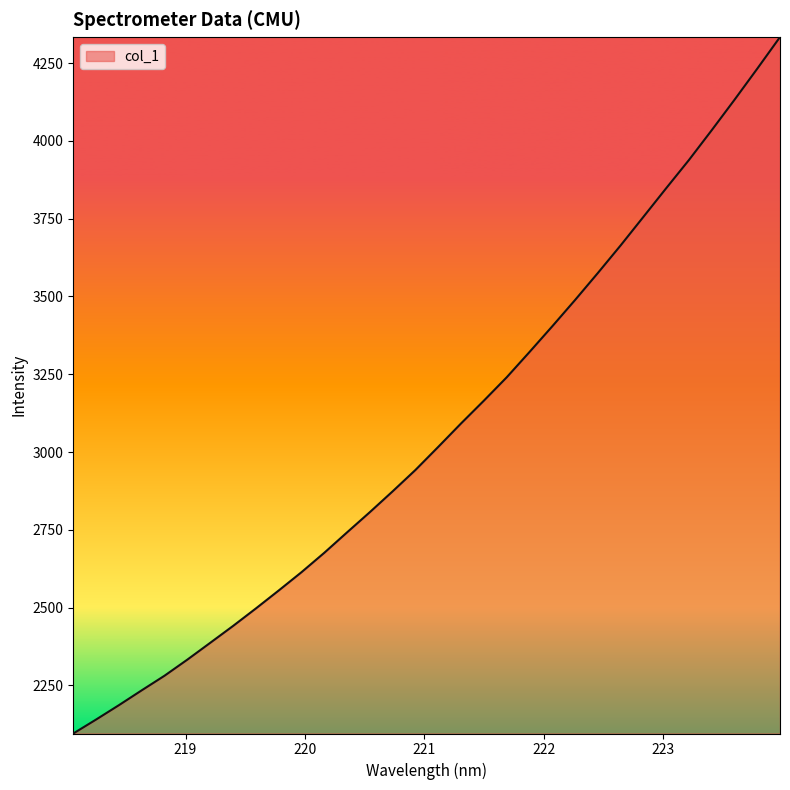

True or false: the data has more than 0 interior local peaks.

False